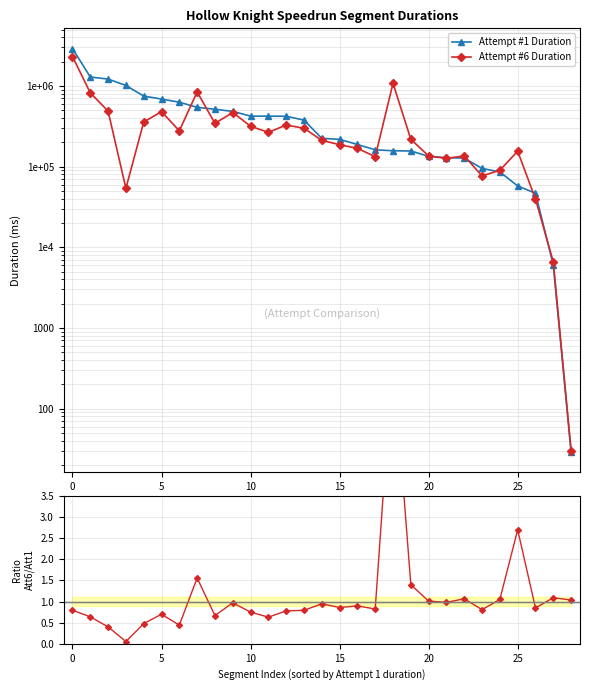

Reading left to right, list all the values displayed in this chart.

Attempt #1 Duration: 2910661.0	1289990.0	1216505.0	1014097.0	748416.0	687385.0	629173.0	542801.0	513722.0	483584.0	422380.0	422031.0	420808.0	377022.0	223943.0	217827.0	187989.0	161502.0	157234.0	156152.0	134169.0	129007.0	127409.0	94984.0	85718.0	57635.0	46757.0	6031.0	29.0
Attempt #6 Duration: 2312870.0	822332.0	487127.0	53768.0	356459.0	480799.0	277664.0	843989.0	343671.0	468354.0	316768.0	265713.0	327669.0	298623.0	211856.0	186921.0	168548.0	132816.0	1078326.0	218124.0	135500.0	126388.0	135704.0	76601.0	90041.0	155429.0	39690.0	6573.0	30.0
Ratio (Att6/Att1): 0.8	0.6	0.4	0.1	0.5	0.7	0.4	1.6	0.7	1.0	0.7	0.6	0.8	0.8	0.9	0.9	0.9	0.8	6.9	1.4	1.0	1.0	1.1	0.8	1.1	2.7	0.8	1.1	1.0